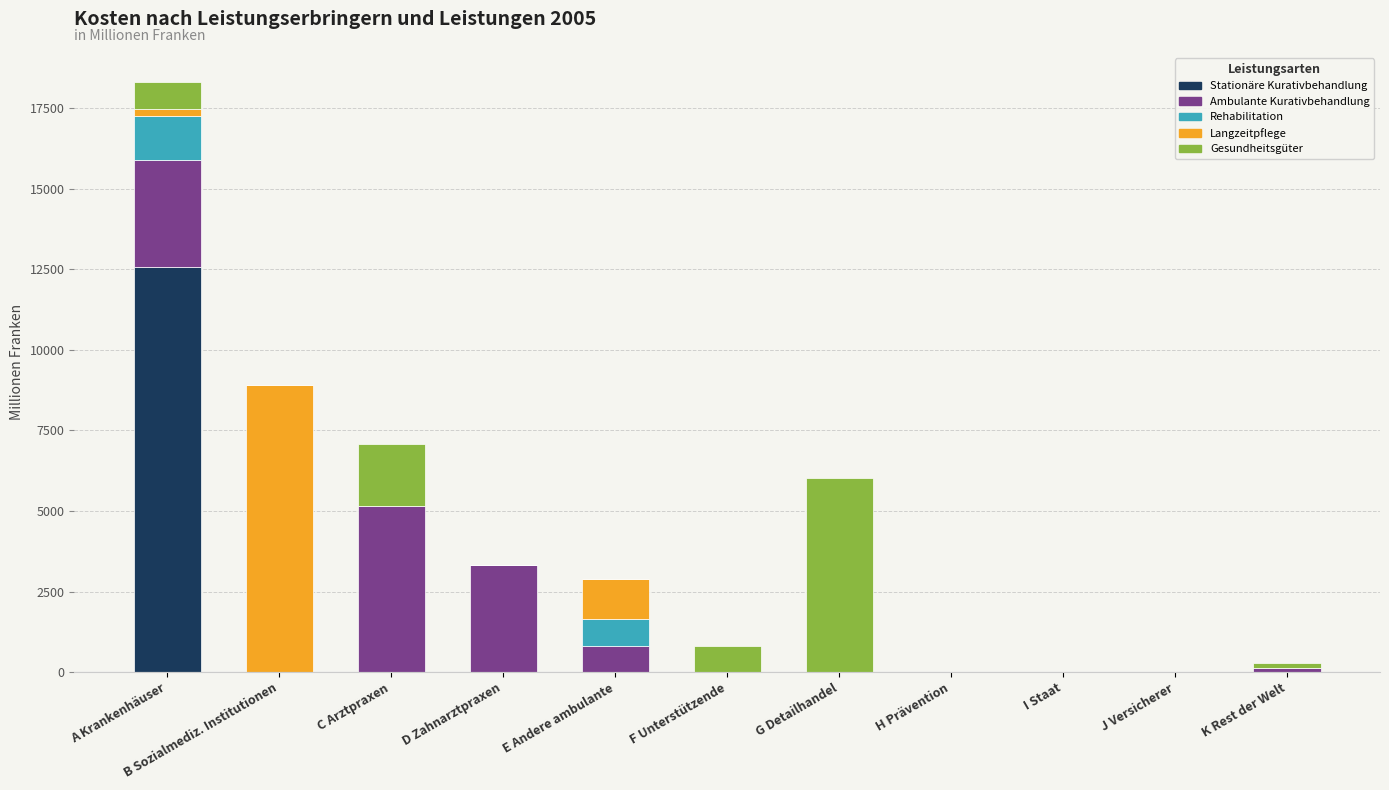

What is the average value of the Stationäre Kurativbehandlung series?

1144.0